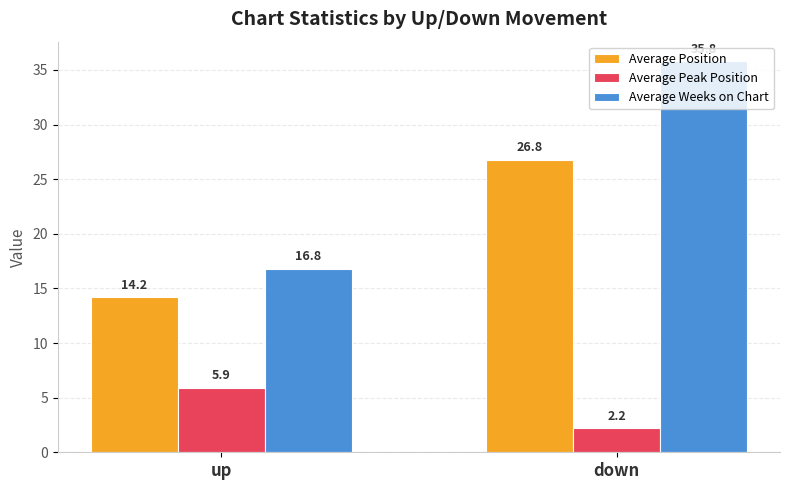

Rank the series by their maximum value, from lowest to highest.

Average Peak Position, Average Position, Average Weeks on Chart